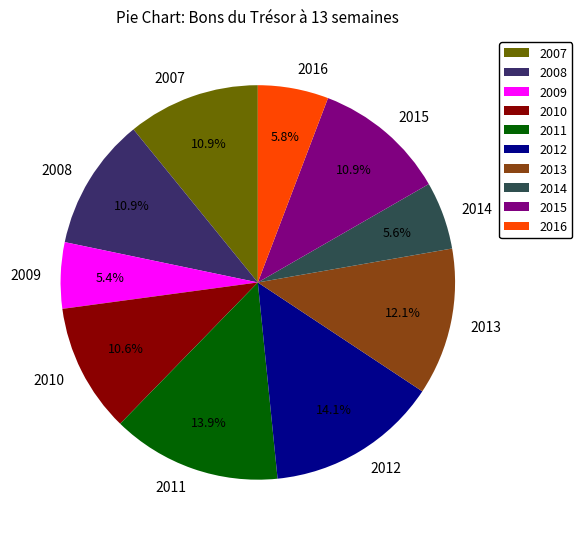

Approximately how many times larger is the value at 2014 compared to 2016?

1.0